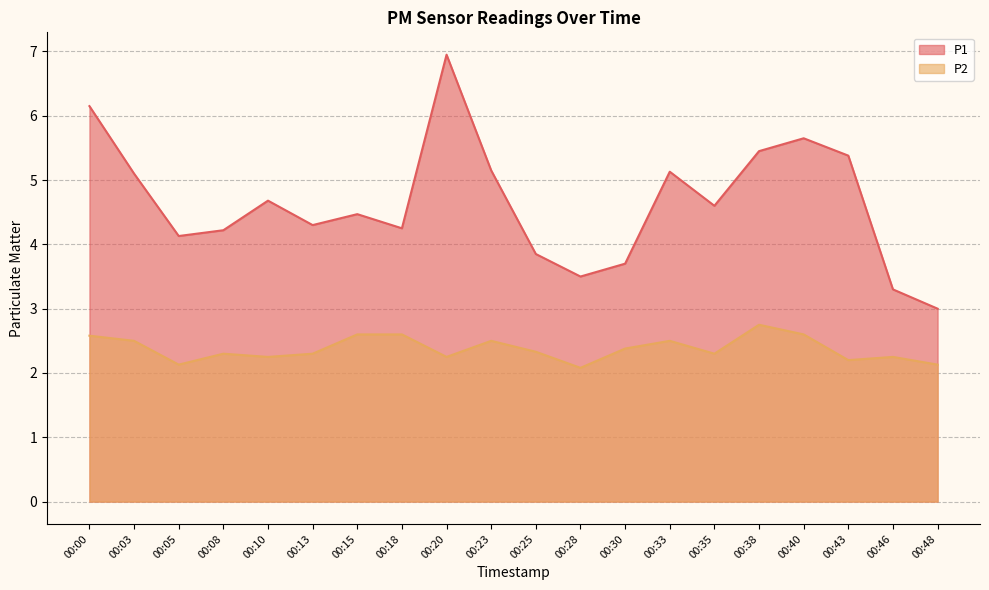

Does the chart display data point markers on the line(s)?

No